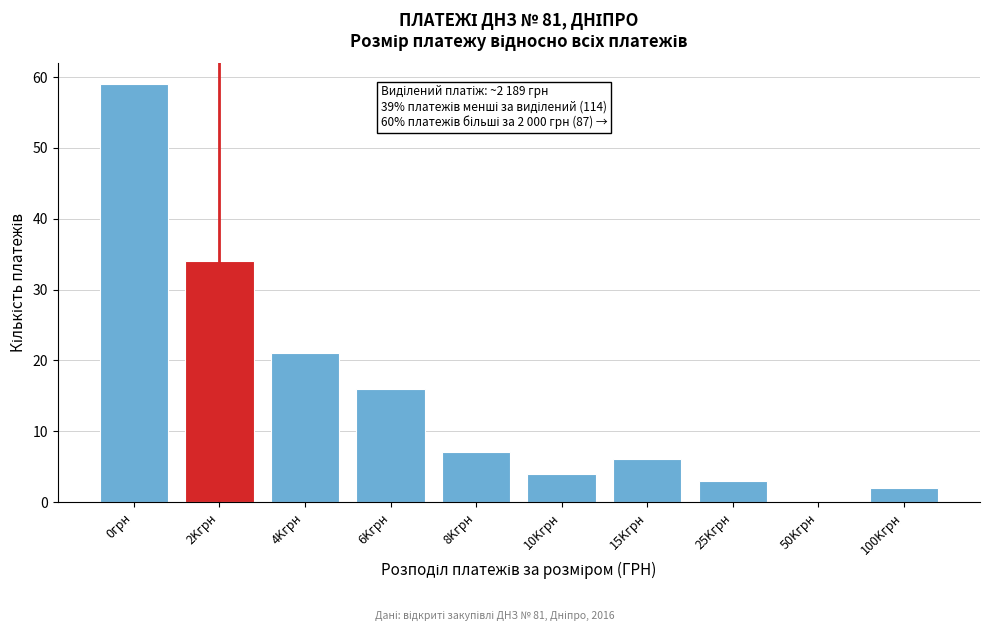

Reading left to right, transcribe all the data shown in this chart.

0грн=59	2Kгрн=34	4Kгрн=21	6Kгрн=16	8Kгрн=7	10Kгрн=4	15Kгрн=6	25Kгрн=3	50Kгрн=0	100Kгрн=2